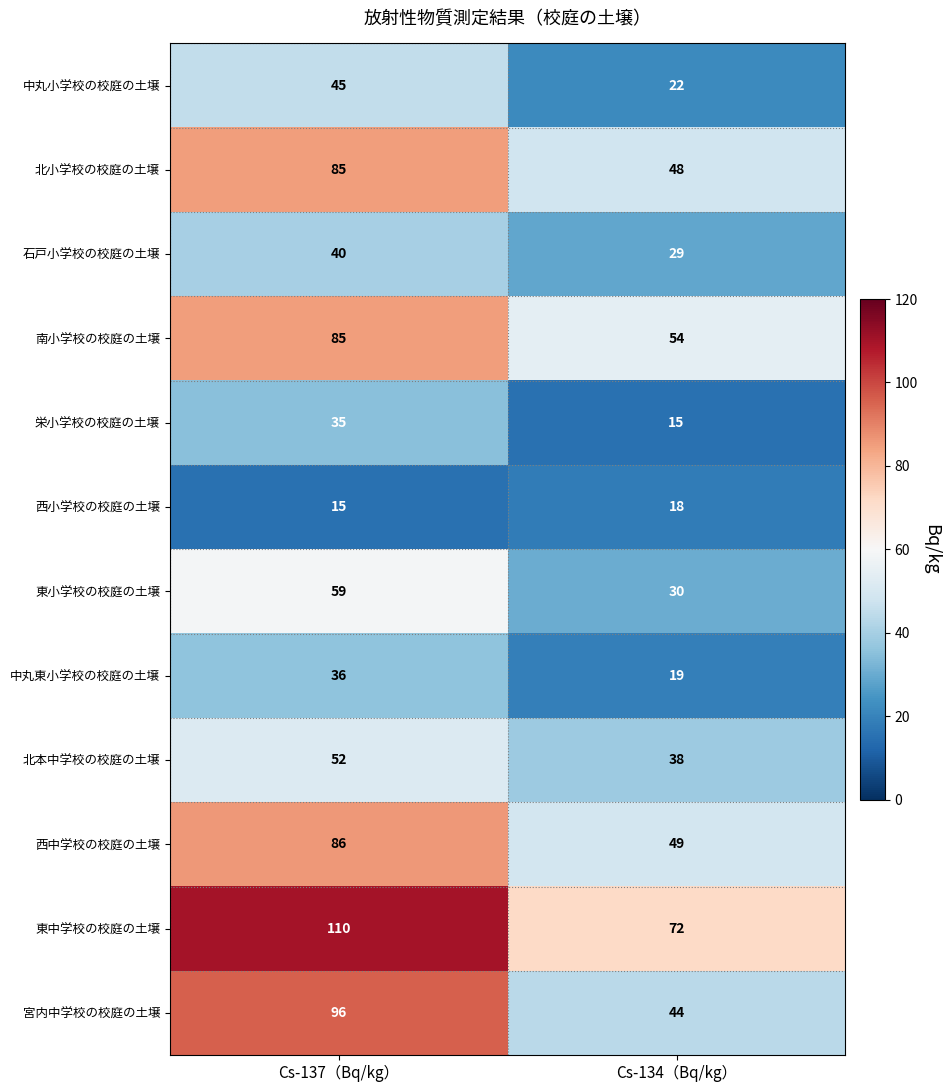

How many data points does each series have?

2